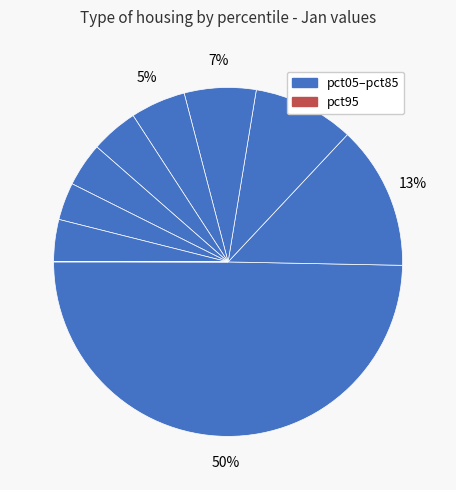

Is there a majority slice in this chart?

No